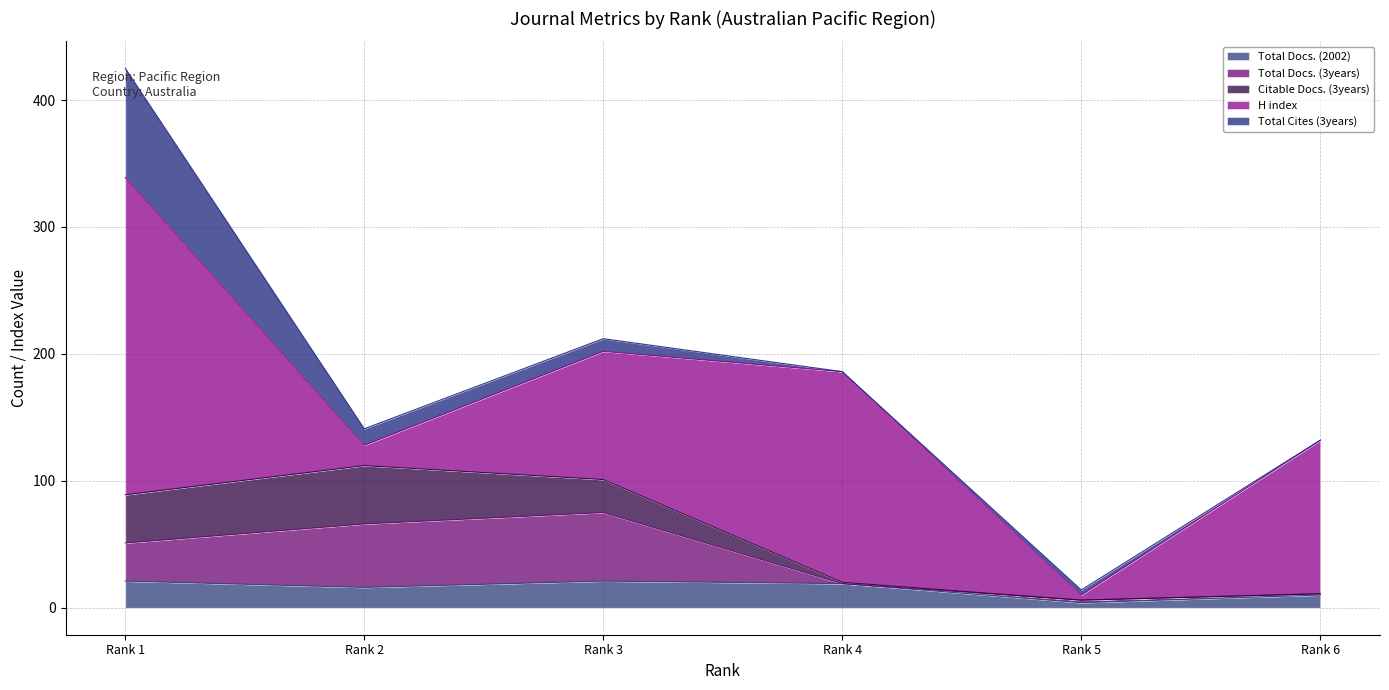

Which series has the widest spread of values?

H index